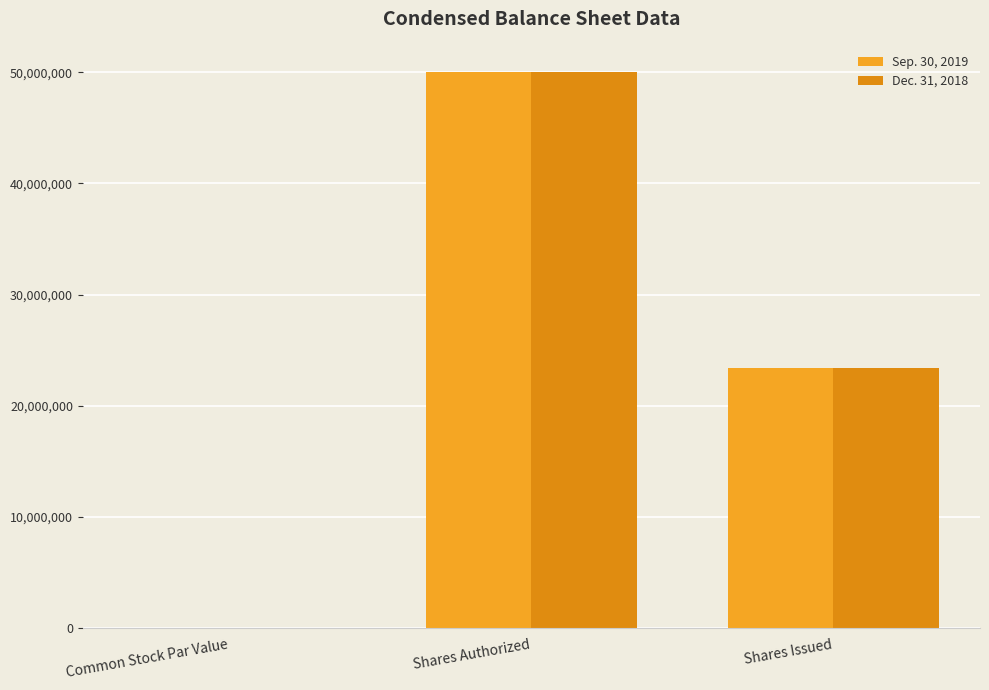

What is the label of the 1st bar from the left?

Common Stock Par Value